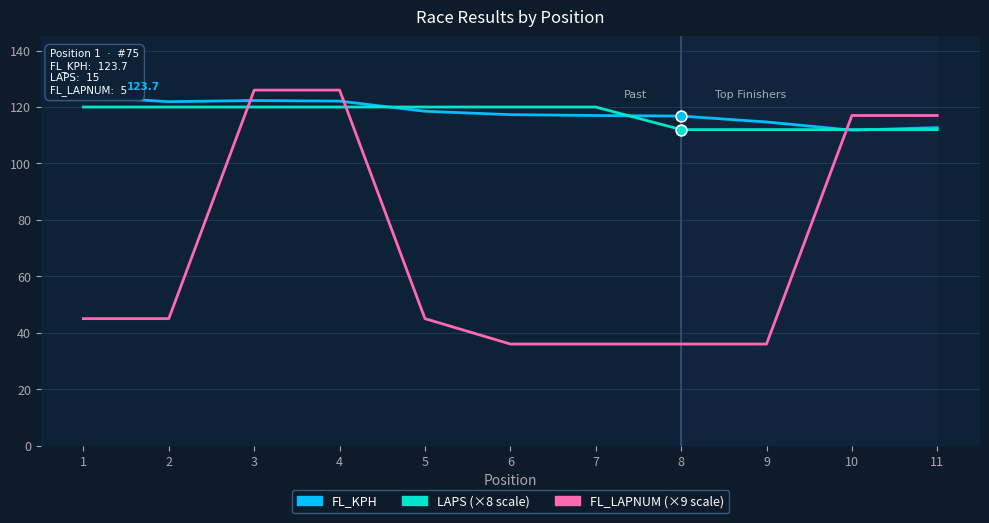

What is the total value across all series at 8?

264.8